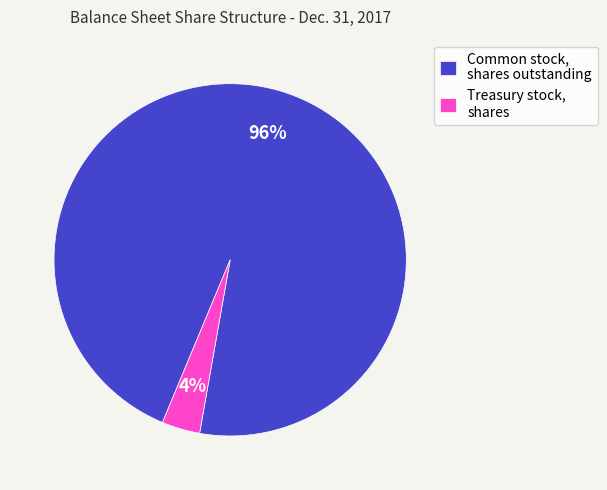

To the nearest percent, what percentage of the pie is Common stock, shares outstanding?

96%